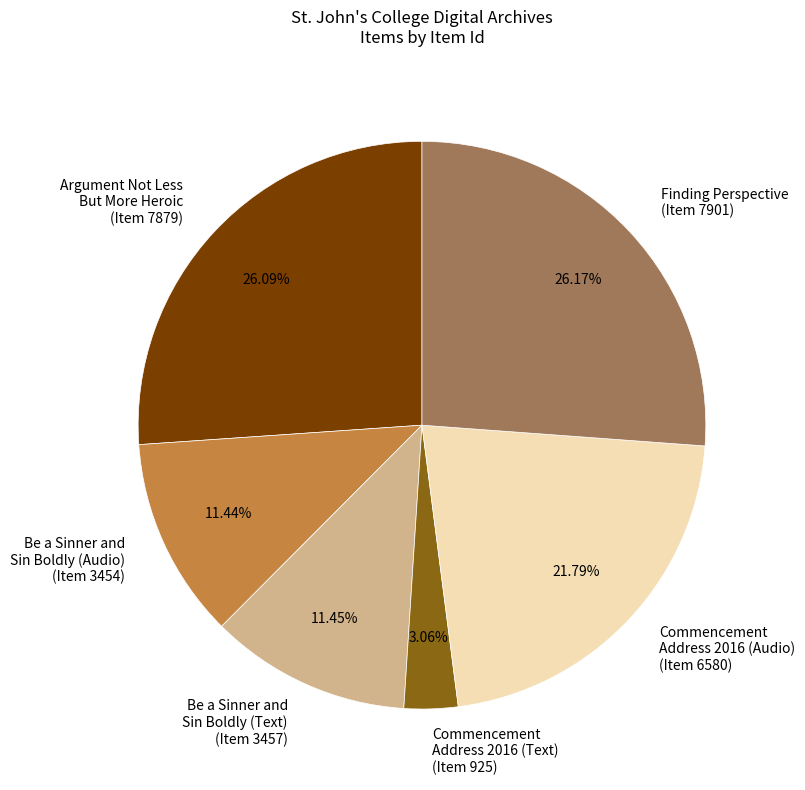

Does Commencement Address 2016 (Audio) (Item 6580) represent more than half of the total?

No